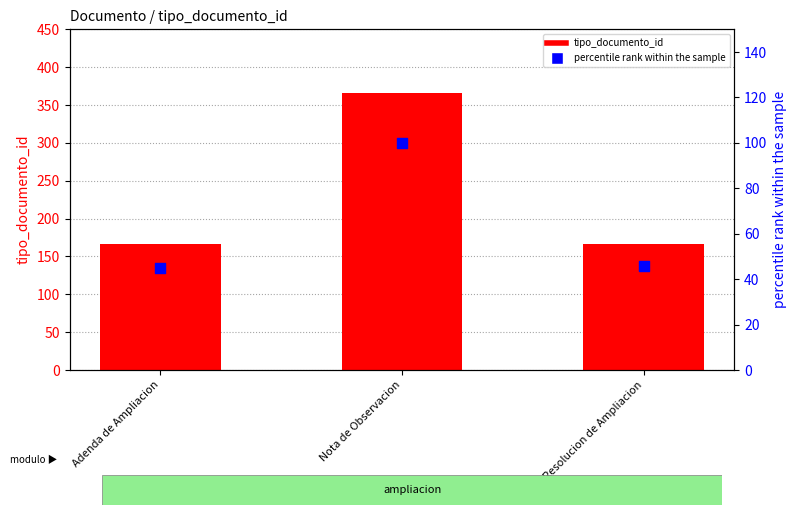

Which series reaches the minimum Y coordinate?

percentile rank within the sample